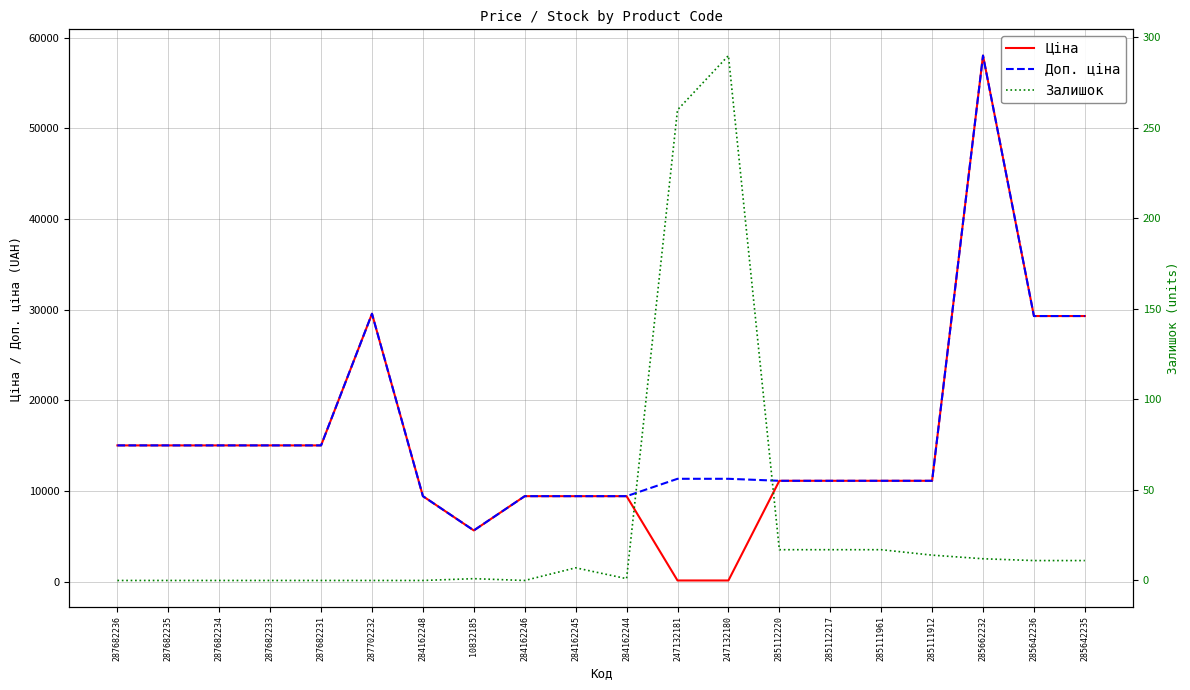

What is the value of the Залишок point at the 20th from the left?

11.0